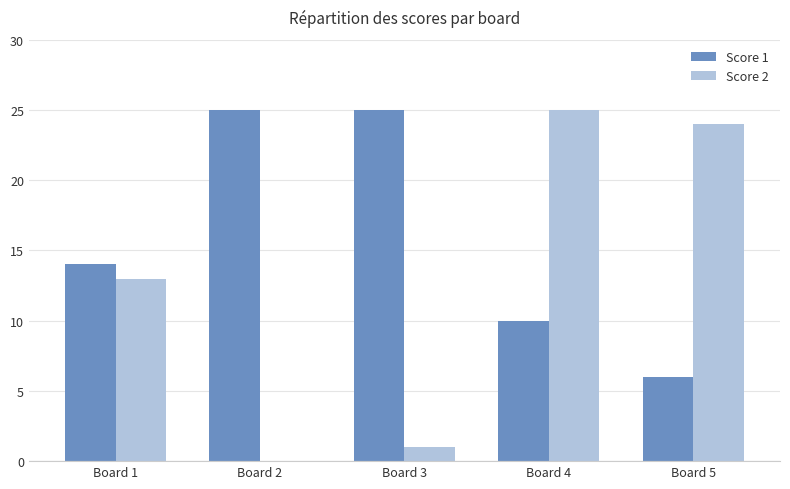

Reading left to right, extract all data points from this chart.

Score 1: 14	25	25	10	6
Score 2: 13	0	1	25	24